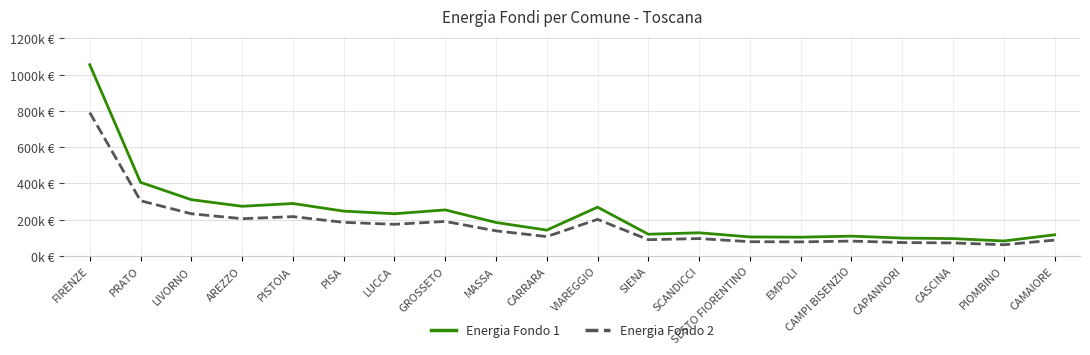

What is the difference between the maximum and minimum values in the Energia Fondo 2 series?

729478.6